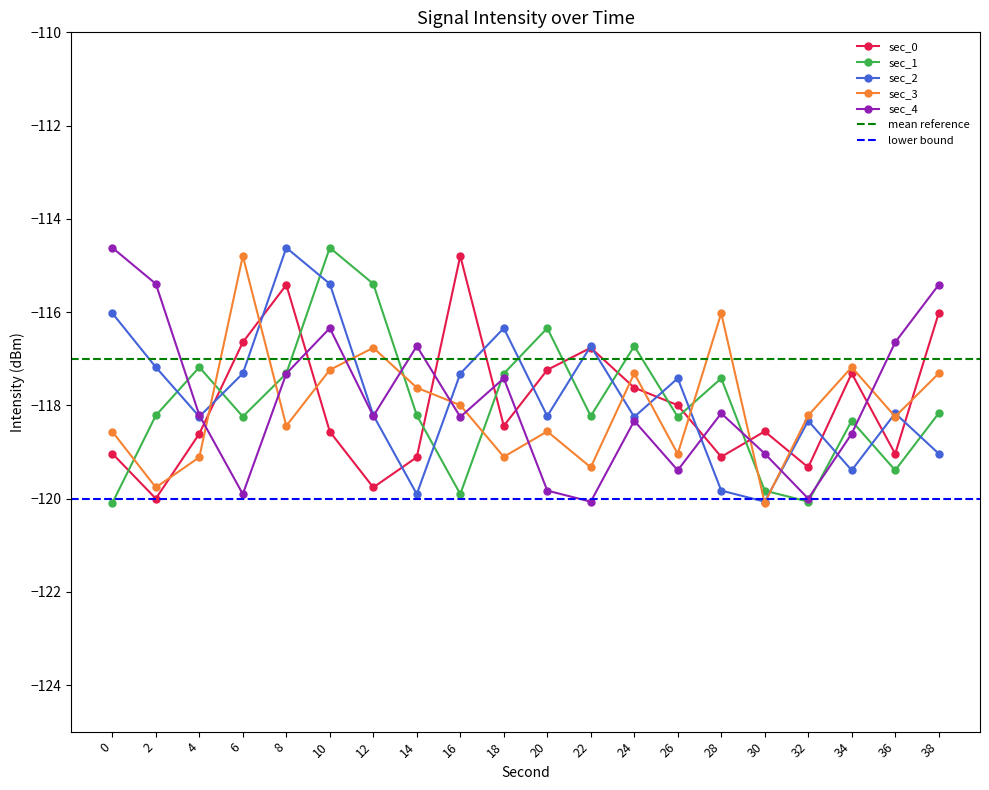

How many lines are shown in the chart?

5